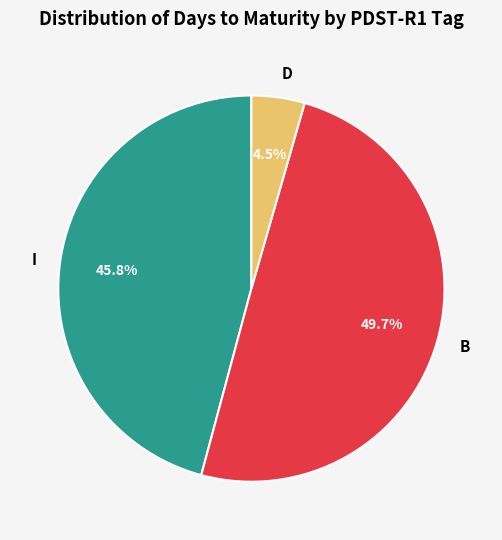

How many slices are in this pie chart?

3